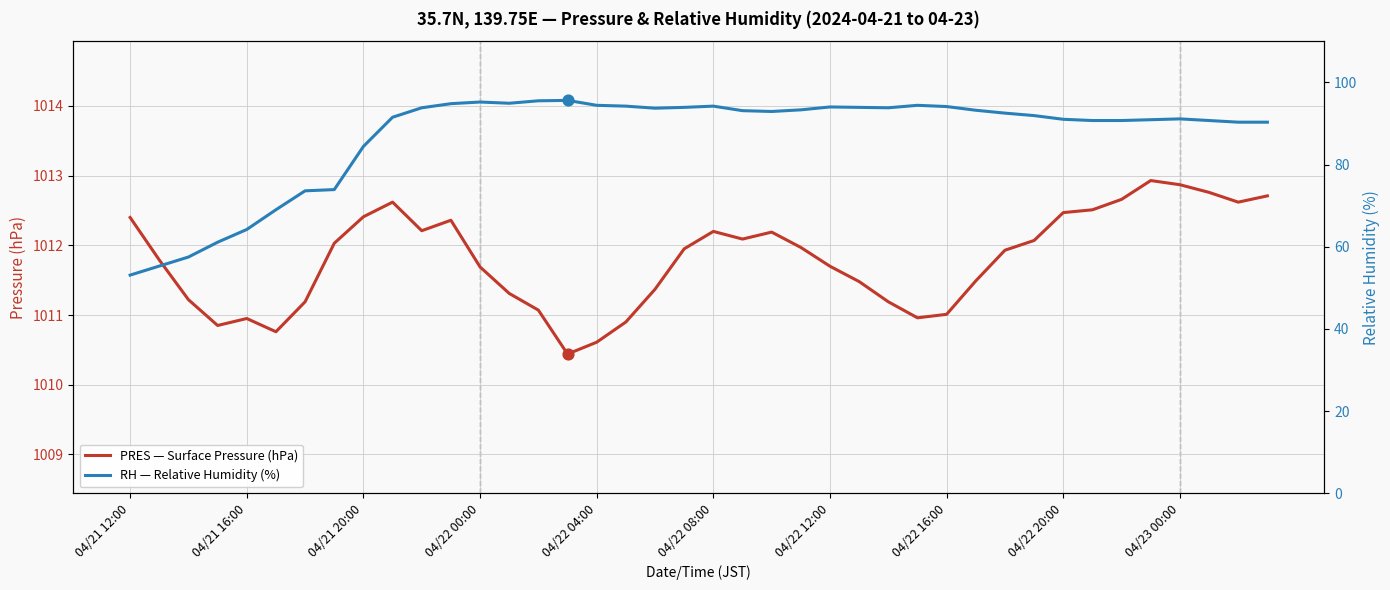

At how many categories does at least one series exceed 891?

40